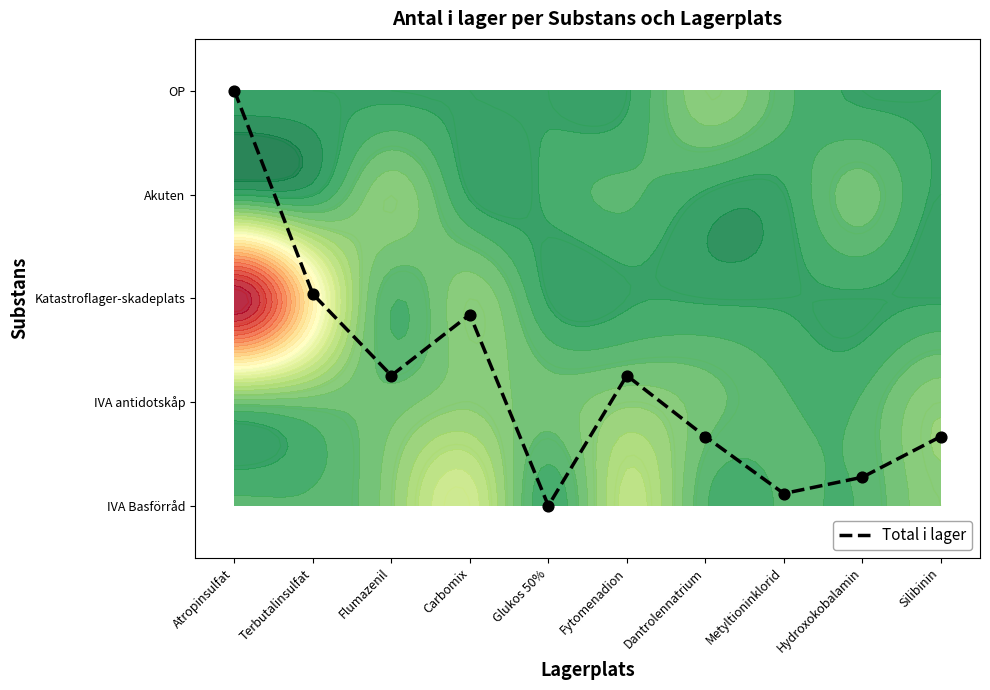

Rank the categories by value from highest to lowest.

Atropinsulfat, Terbutalinsulfat, Carbomix, Flumazenil, Fytomenadion, Dantrolennatrium, Silibinin, Hydroxokobalamin, Metyltioninklorid, Glukos 50%